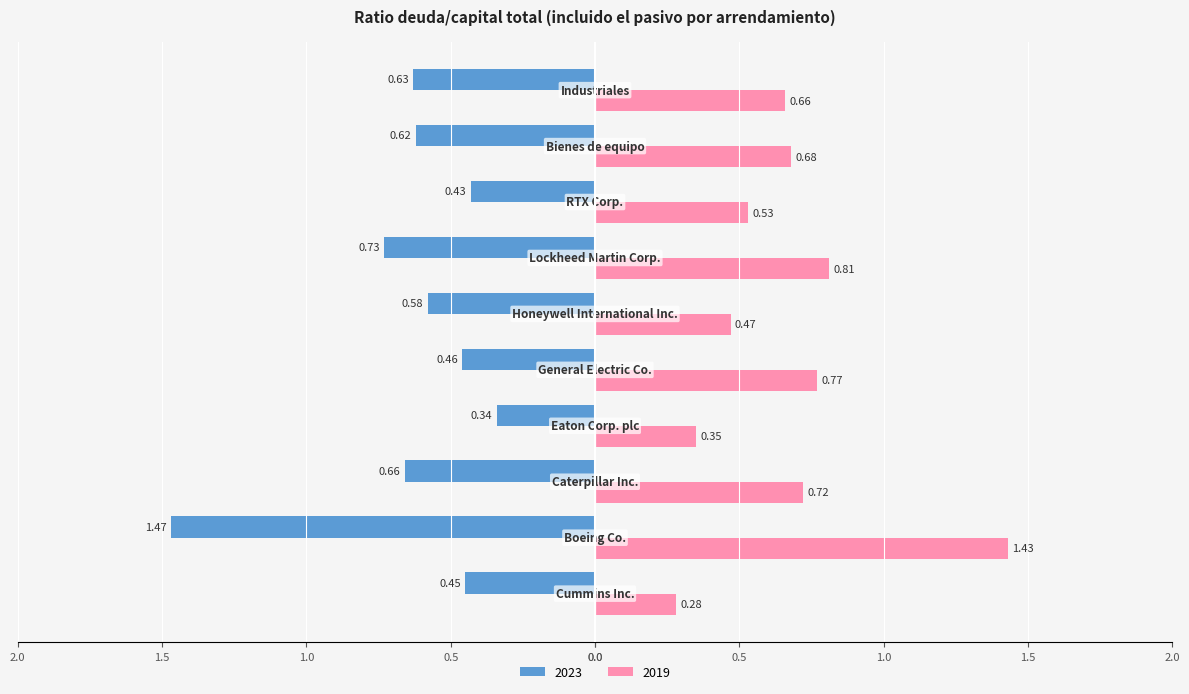

Which series has the widest spread of values?

2019